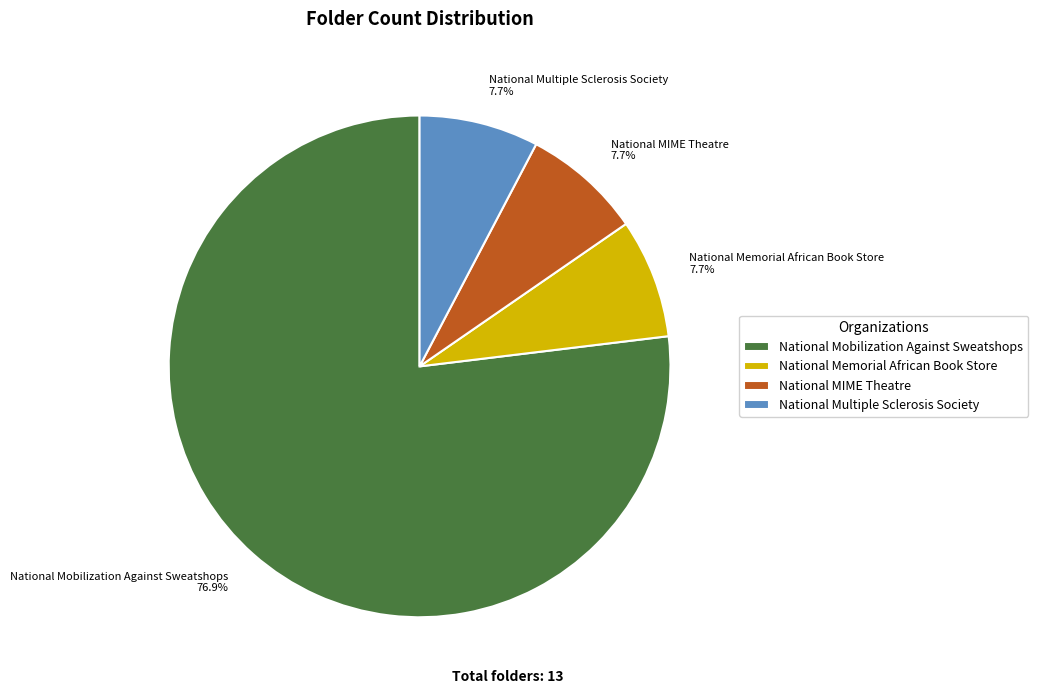

What is the ratio of the value at National Mobilization Against Sweatshops to the value at National MIME Theatre?

10.0